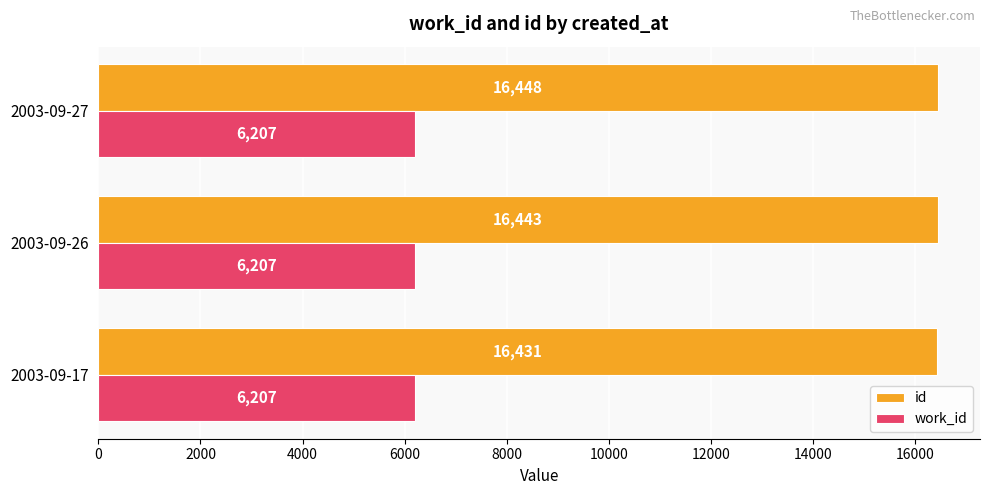

What is the maximum value for id?

16448